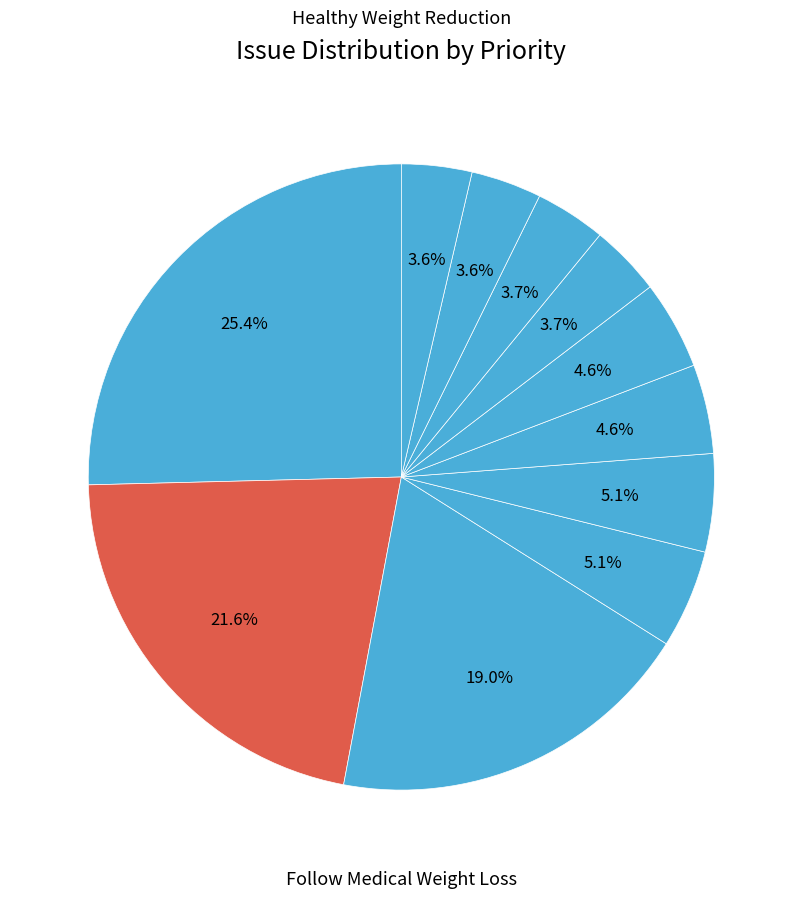

How many segments does this pie chart have?

11